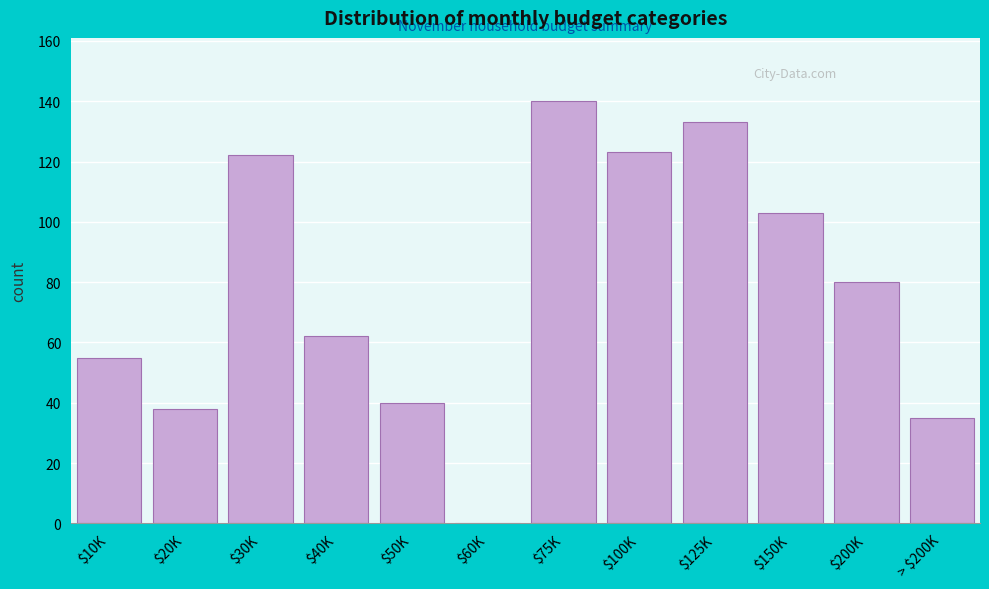

What is the sum of all values?

931